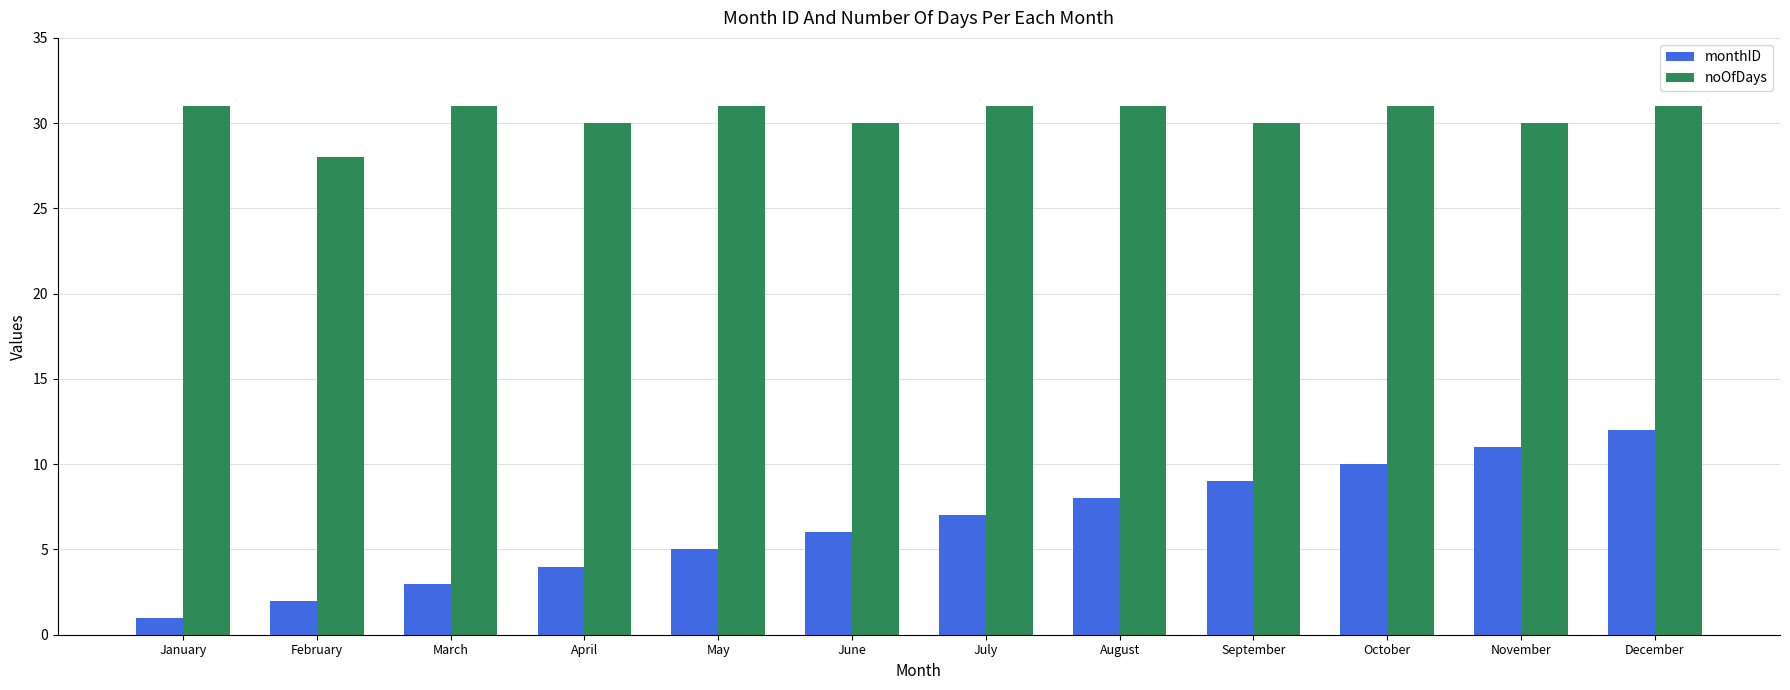

Reading left to right, extract all data points from this chart.

monthID: 1	2	3	4	5	6	7	8	9	10	11	12
noOfDays: 31	28	31	30	31	30	31	31	30	31	30	31